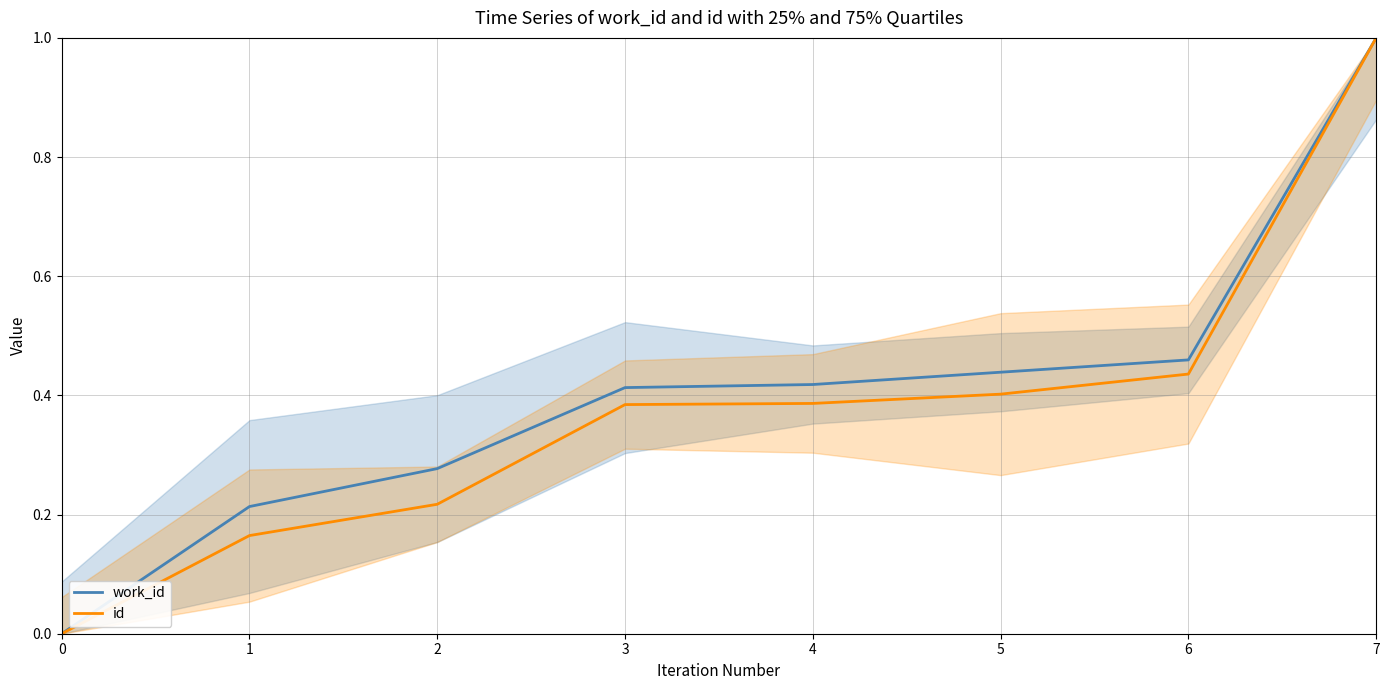

Is this an area chart (filled region under the line)?

No